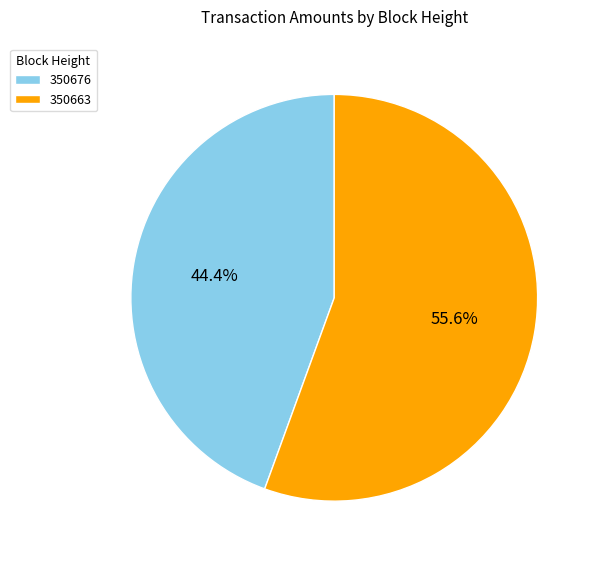

Which category has the smallest portion of the pie?

350676